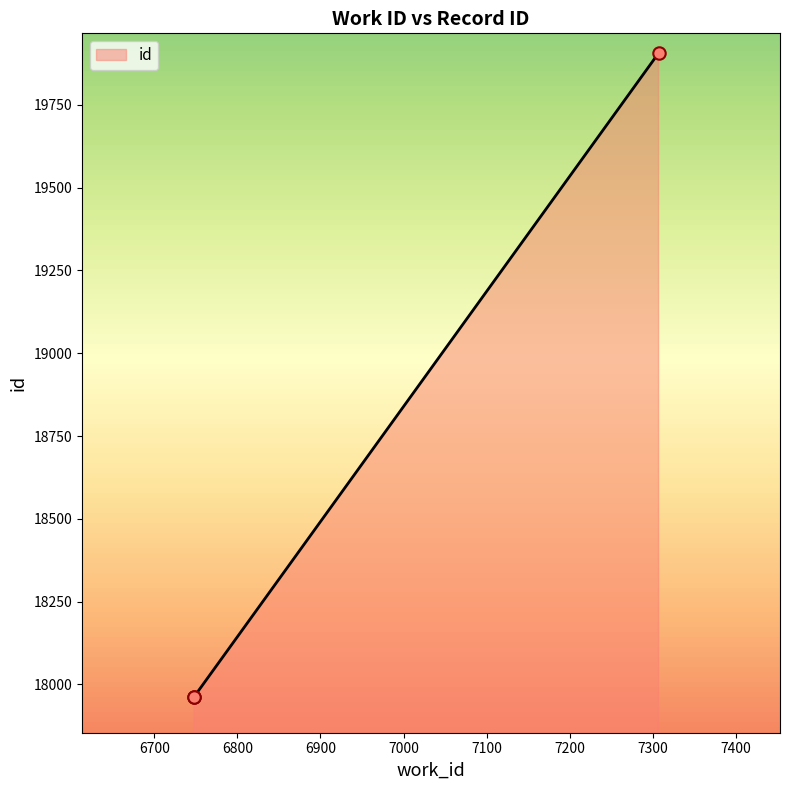

Approximately how many times larger is the value at 6748 compared to 7307?

0.9